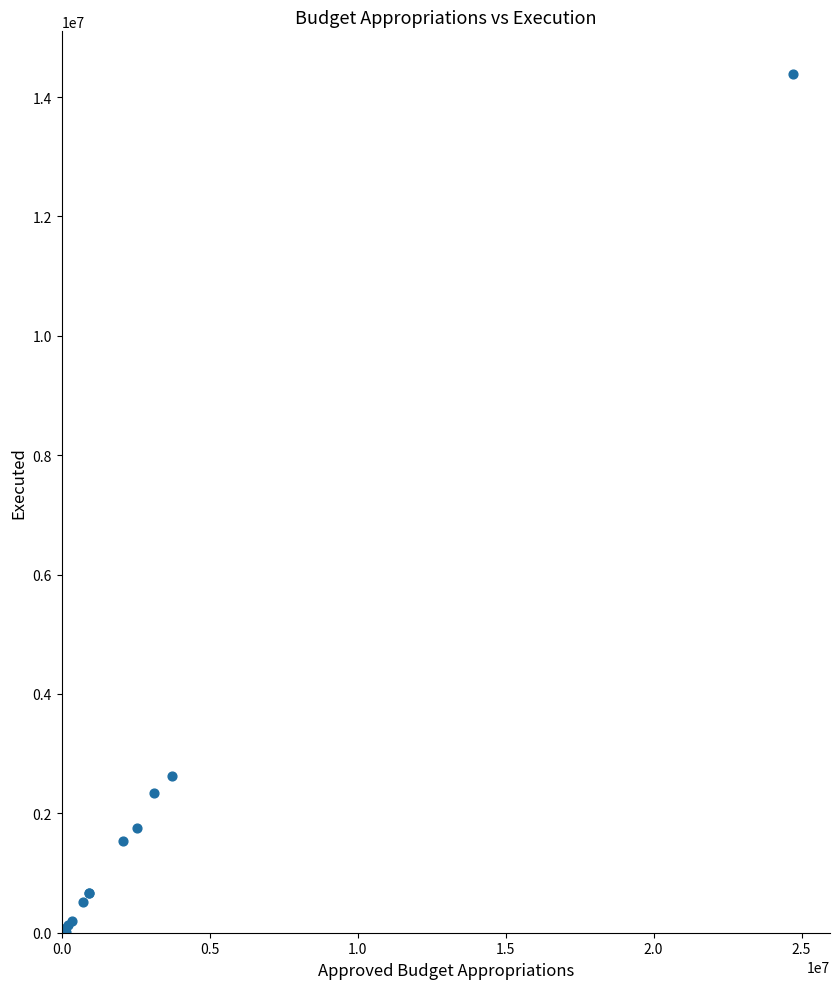

What Y value in the scatter plot is closest to 7191578?

2630950.5